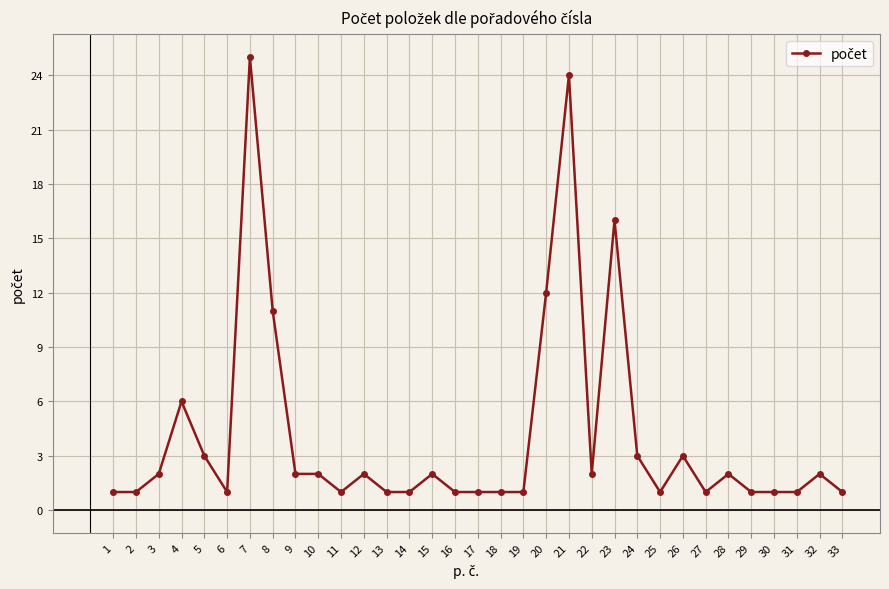

The chart shows a value of 2 at 30. True or false?

False